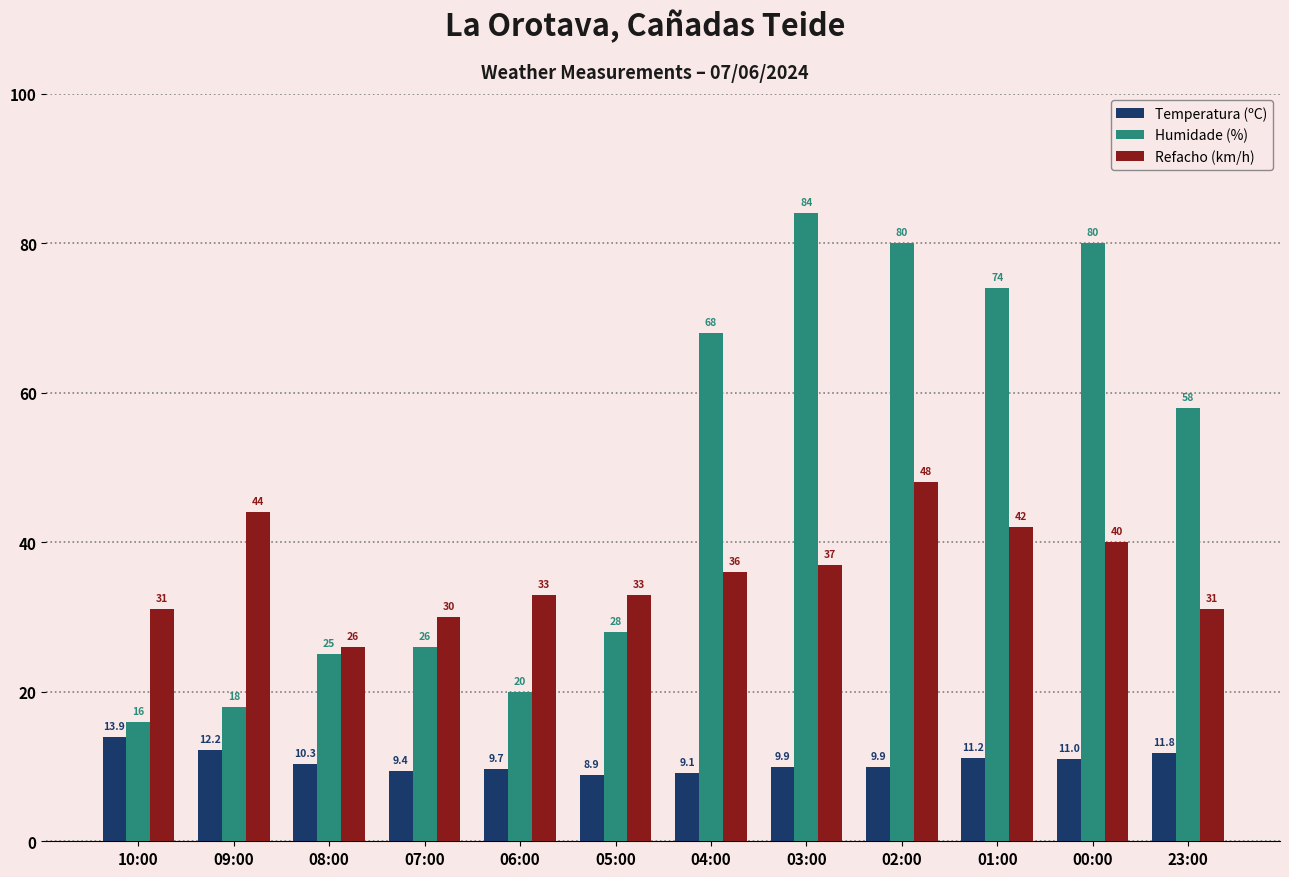

Reading left to right, transcribe all the data shown in this chart.

Temperatura (ºC): 13.9	12.2	10.3	9.4	9.7	8.9	9.1	9.9	9.9	11.2	11.0	11.8
Humidade (%): 16.0	18.0	25.0	26.0	20.0	28.0	68.0	84.0	80.0	74.0	80.0	58.0
Refacho (km/h): 31.0	44.0	26.0	30.0	33.0	33.0	36.0	37.0	48.0	42.0	40.0	31.0